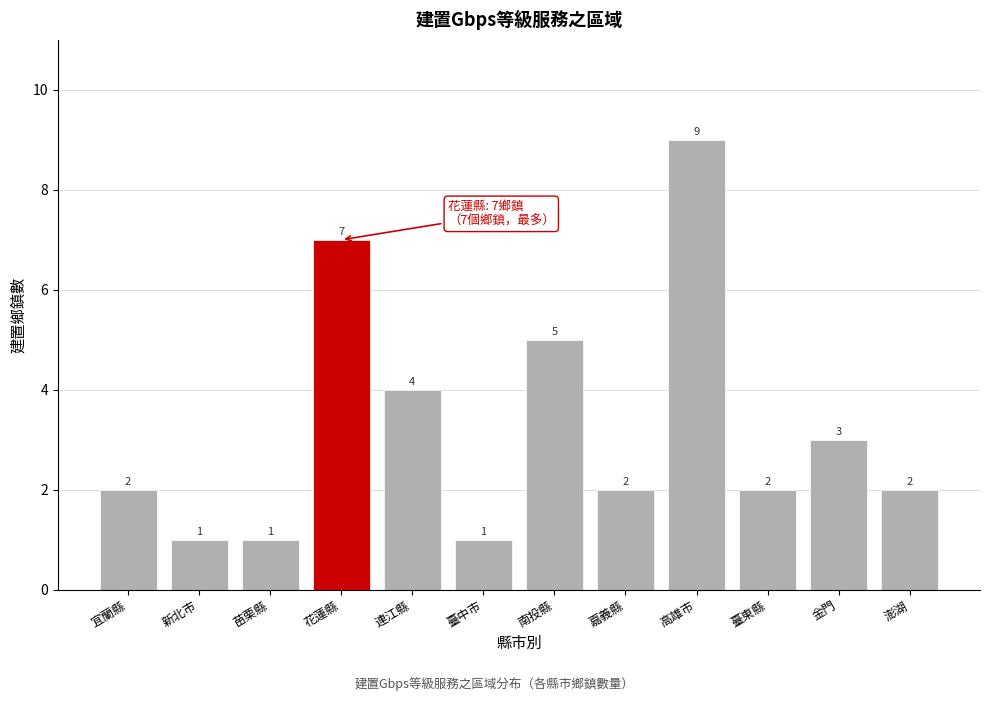

Reading right to left, list all the values displayed in this chart.

2	3	2	9	2	5	1	4	7	1	1	2